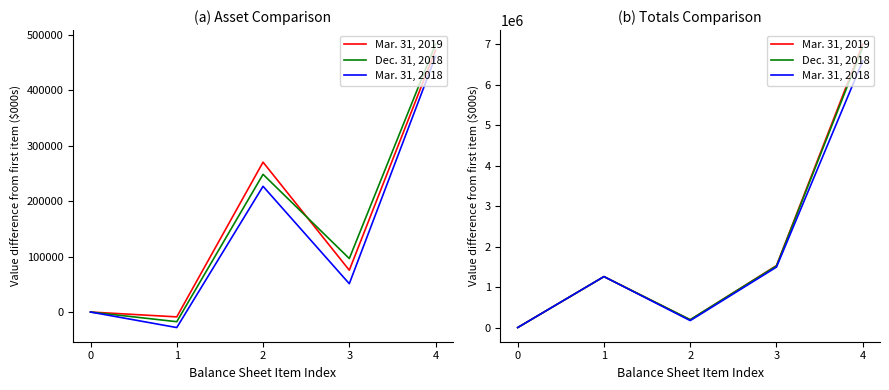

What is the sum of the Mar. 31, 2018 values at 3 and 1?

2751951